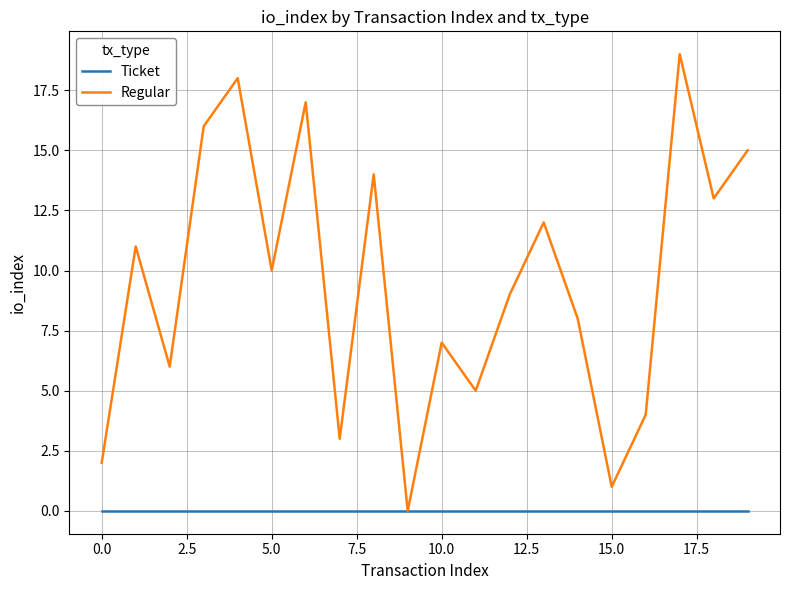

List the series in order of their peak value, highest first.

Regular, Ticket